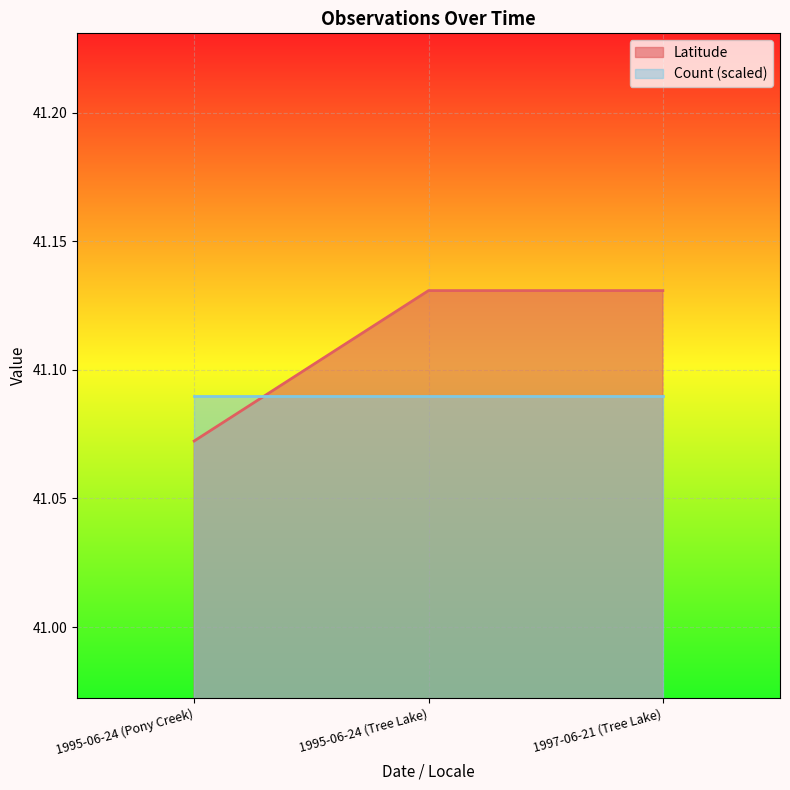

Rank the categories by value from lowest to highest.

1995-06-24 (Pony Creek), 1995-06-24 (Tree Lake), 1997-06-21 (Tree Lake)